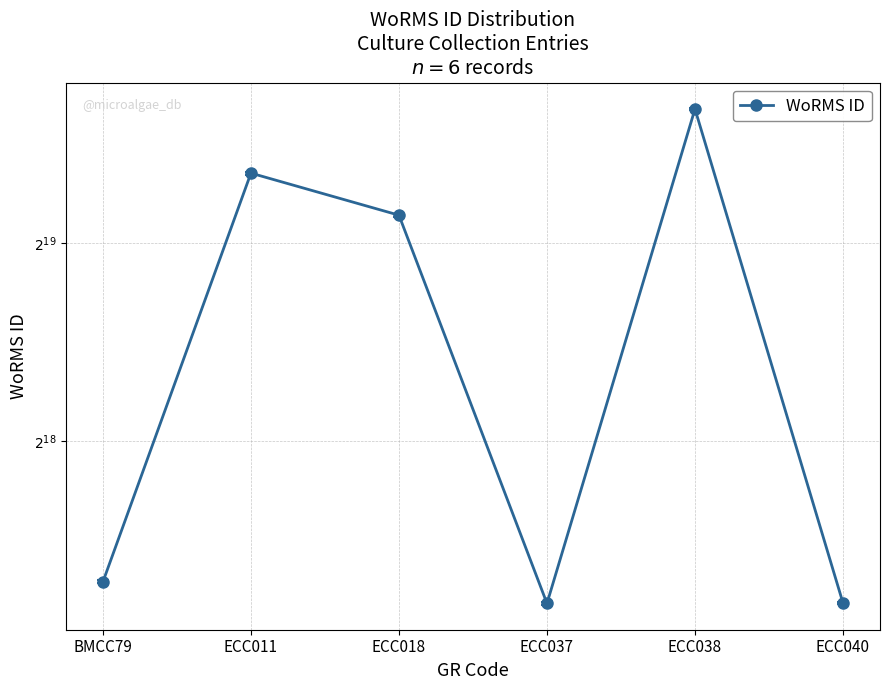

Reading left to right, list all the values displayed in this chart.

160585	668848	577521	148934	836583	149129